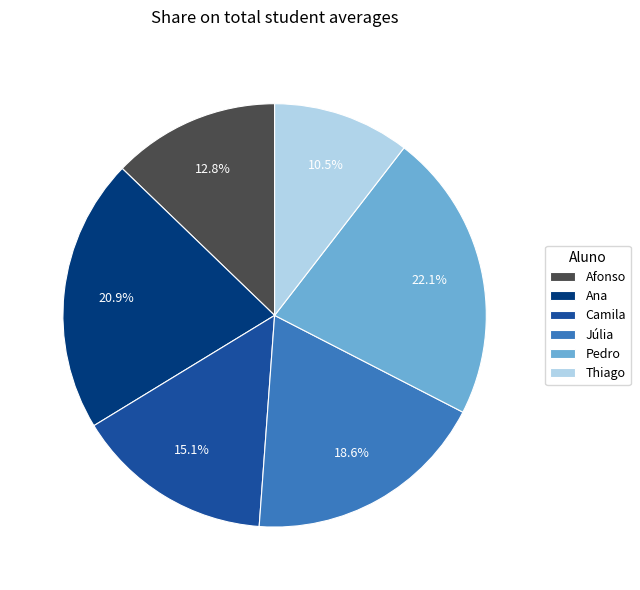

What is the ratio of the value at Afonso to the value at Júlia?

0.7